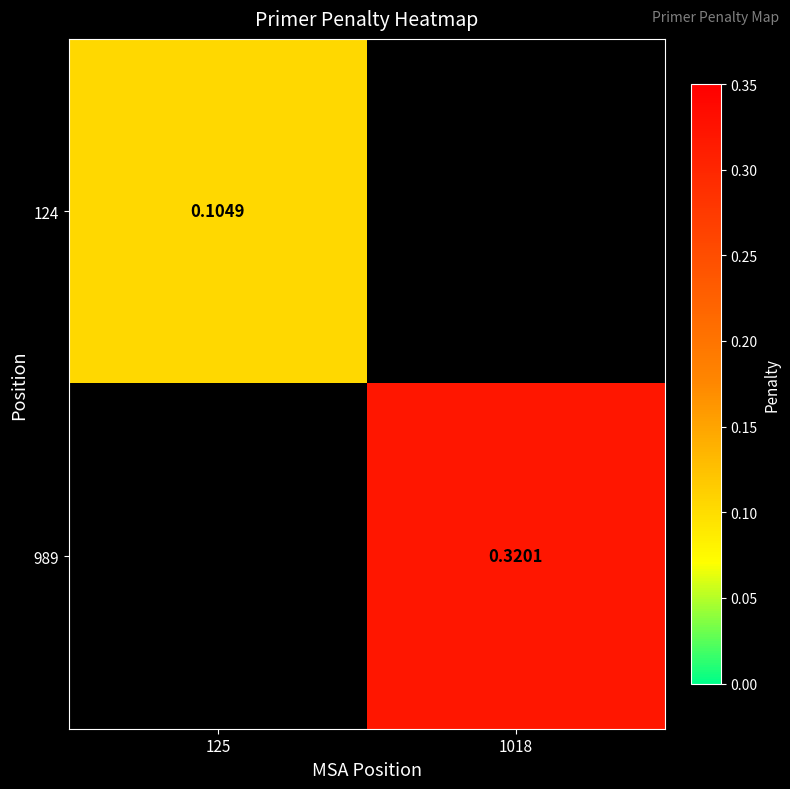

List the series in order of their overall mean, lowest first.

124, 989